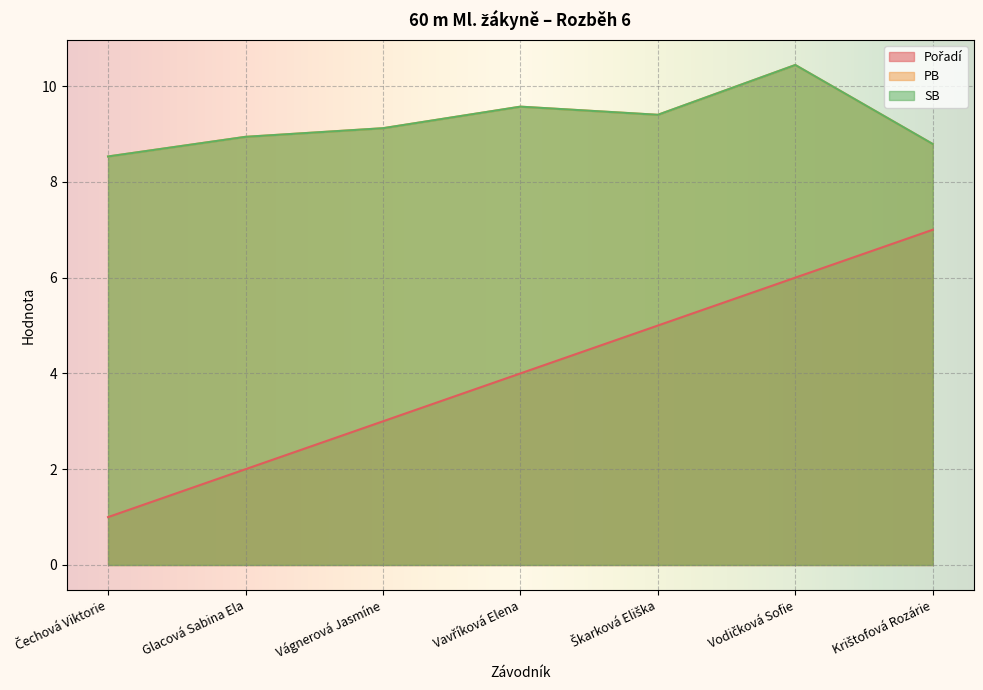

Which has a higher value, Vágnerová Jasmíne or Vavříková Elena?

Vavříková Elena